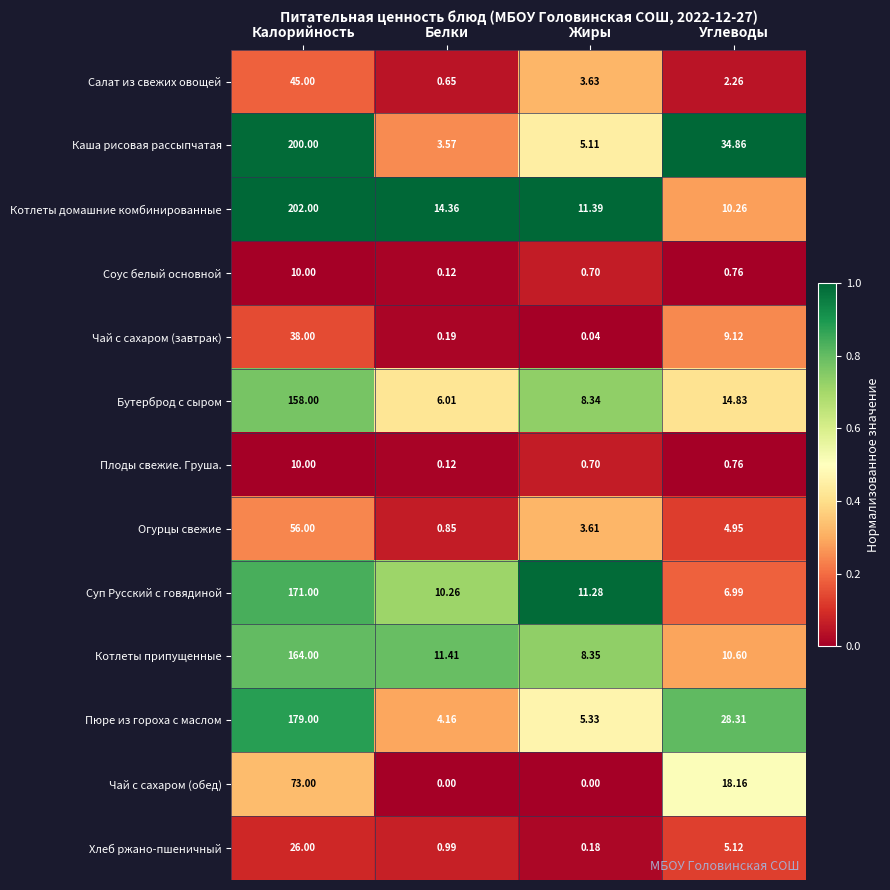

At which label does Пюре из гороха с маслом first exceed 28?

Калорийность